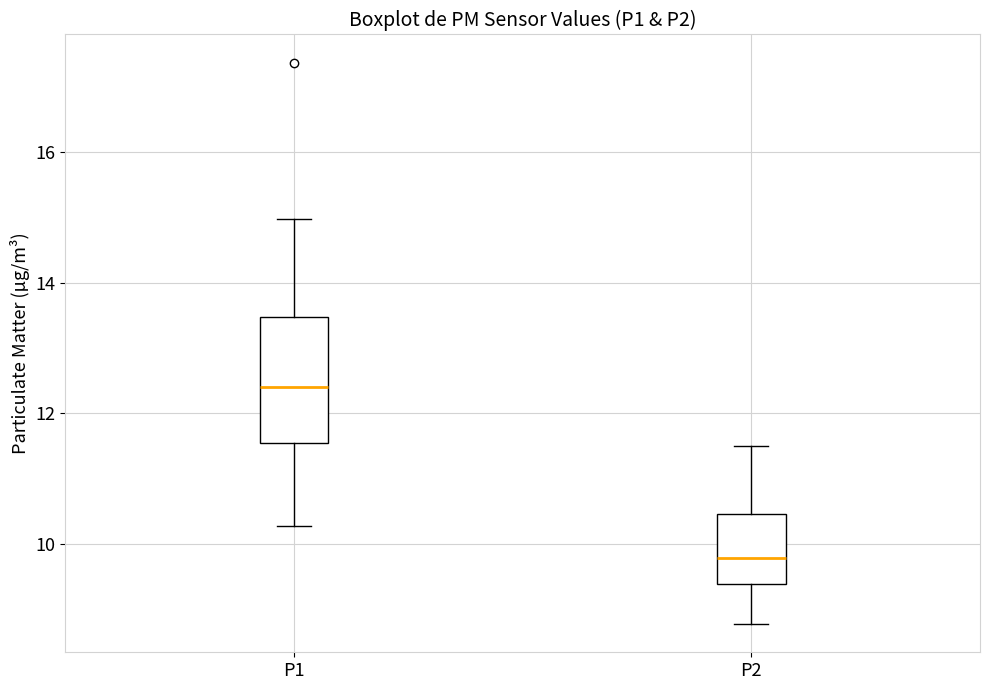

Reading left to right, transcribe this box plot: for each box, give where its median line is, the range the box spans, and where its two whiskers end, as read against the y-axis. The values are not printed on the chart, so give them approximately, as read against the axis.

P1: median 12.4, box 11.6 to 13.4, whiskers 10.2 to 15.0
P2: median 9.8, box 9.4 to 10.4, whiskers 8.8 to 11.6